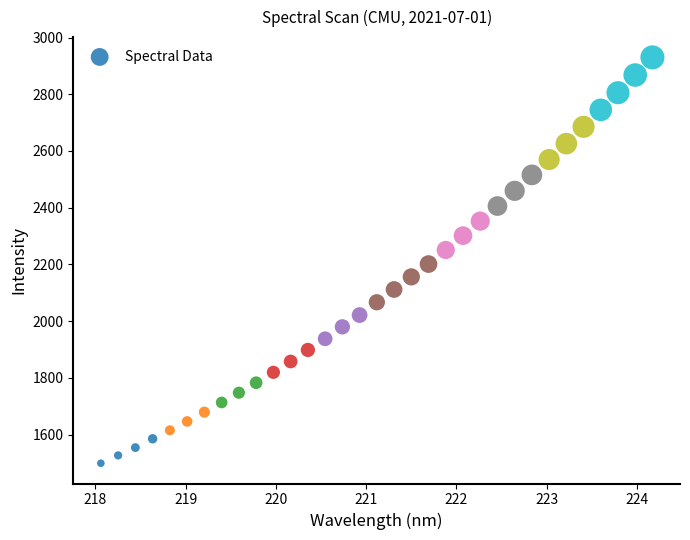

What is the range of X values (max minus min)?

6.1